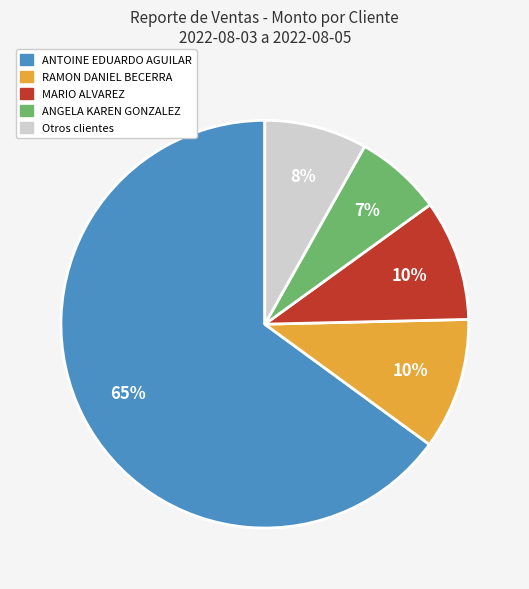

Does any single category account for the majority?

Yes